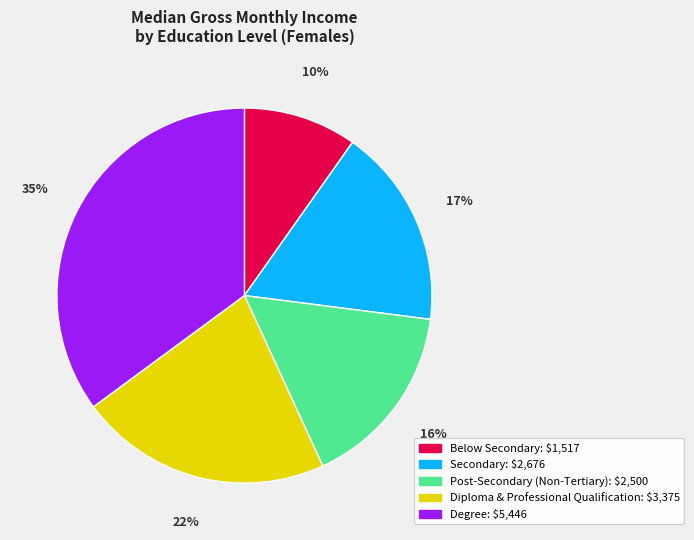

True or false: Degree accounts for 45% of the total.

False